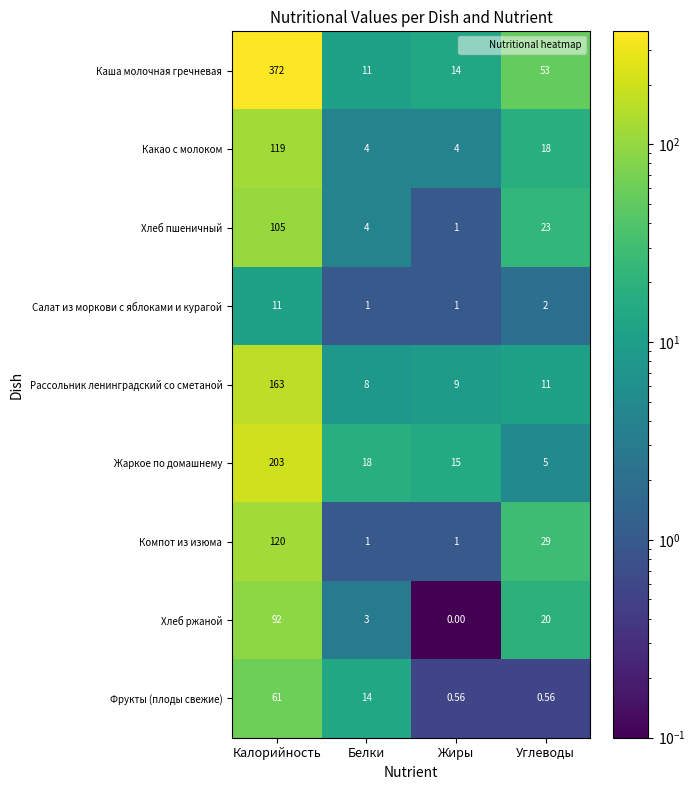

Which series has the largest total across all categories?

Каша молочная гречневая